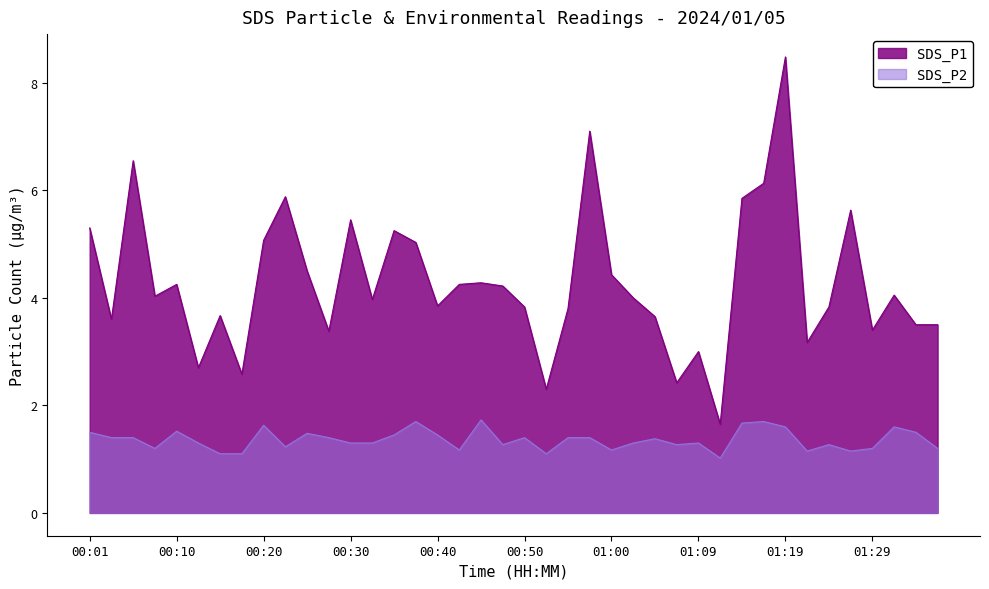

What are all the series names shown in the legend?

SDS_P1, SDS_P2